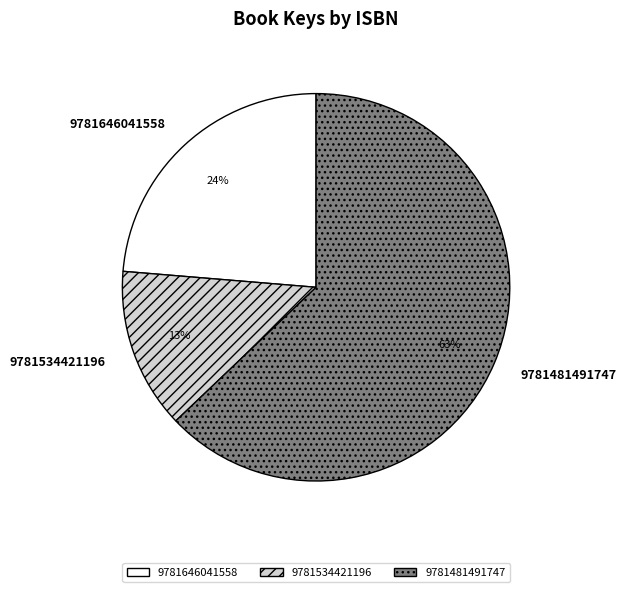

Which category has the smallest portion of the pie?

9781534421196